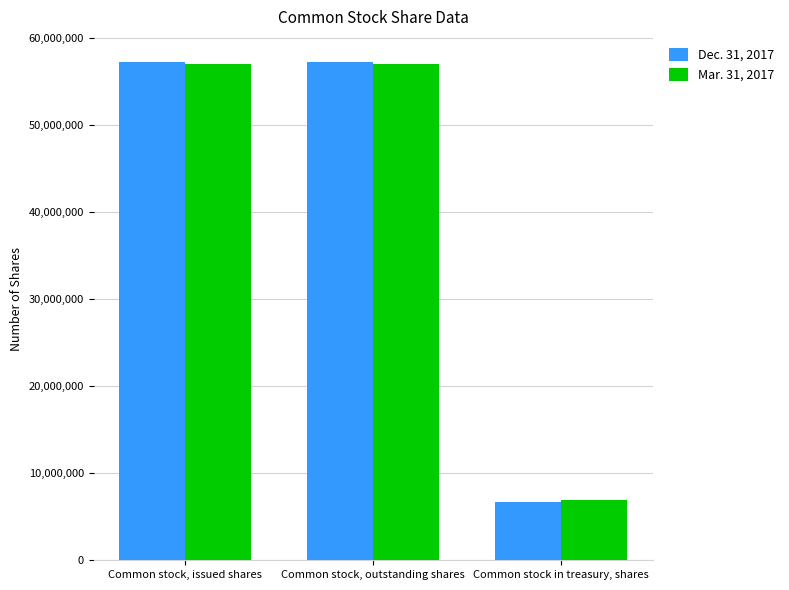

What is the value of the Dec. 31, 2017 bar at the 2nd from the left?

57289539